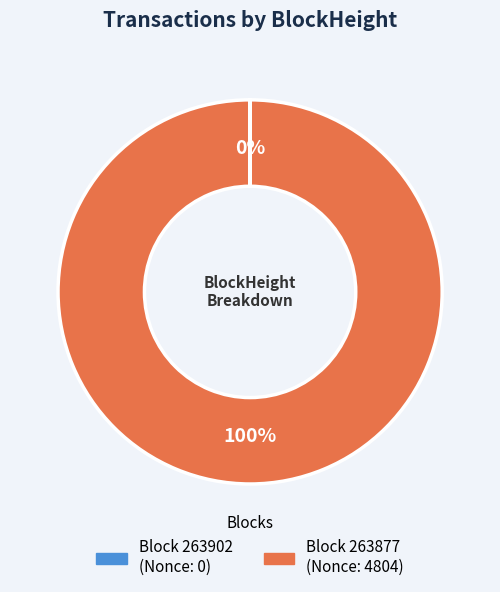

Is there a majority slice in this chart?

Yes